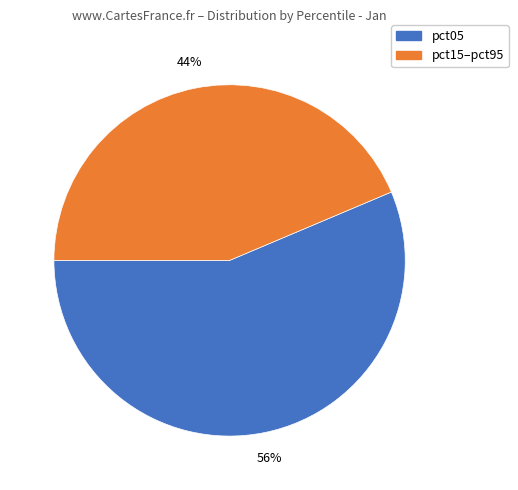

Does any single category account for the majority?

Yes